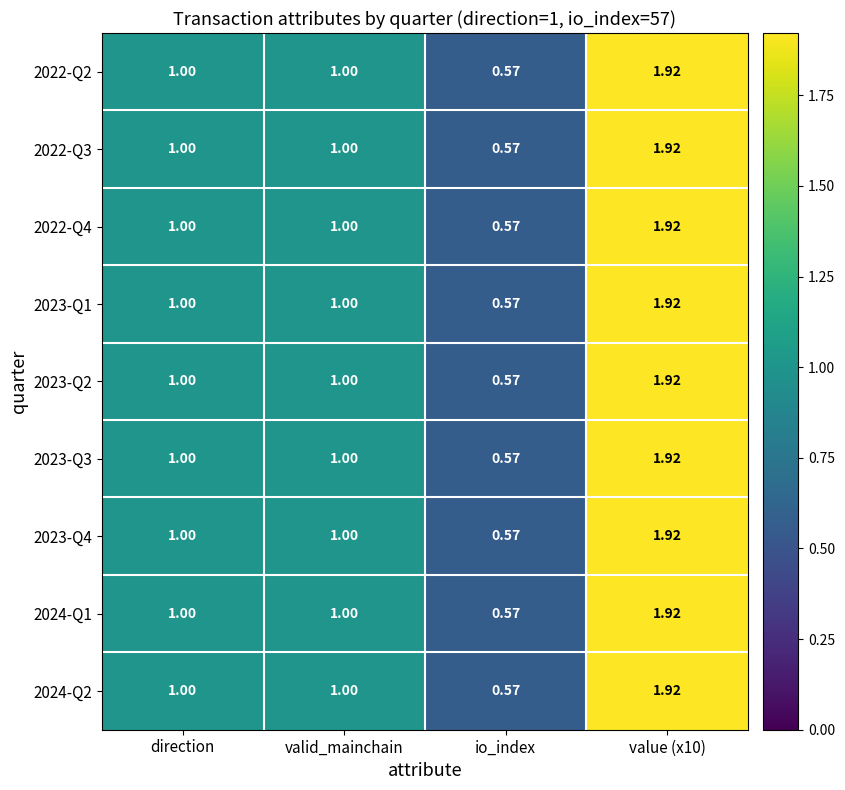

At which label does 2024-Q1 reach its minimum?

io_index